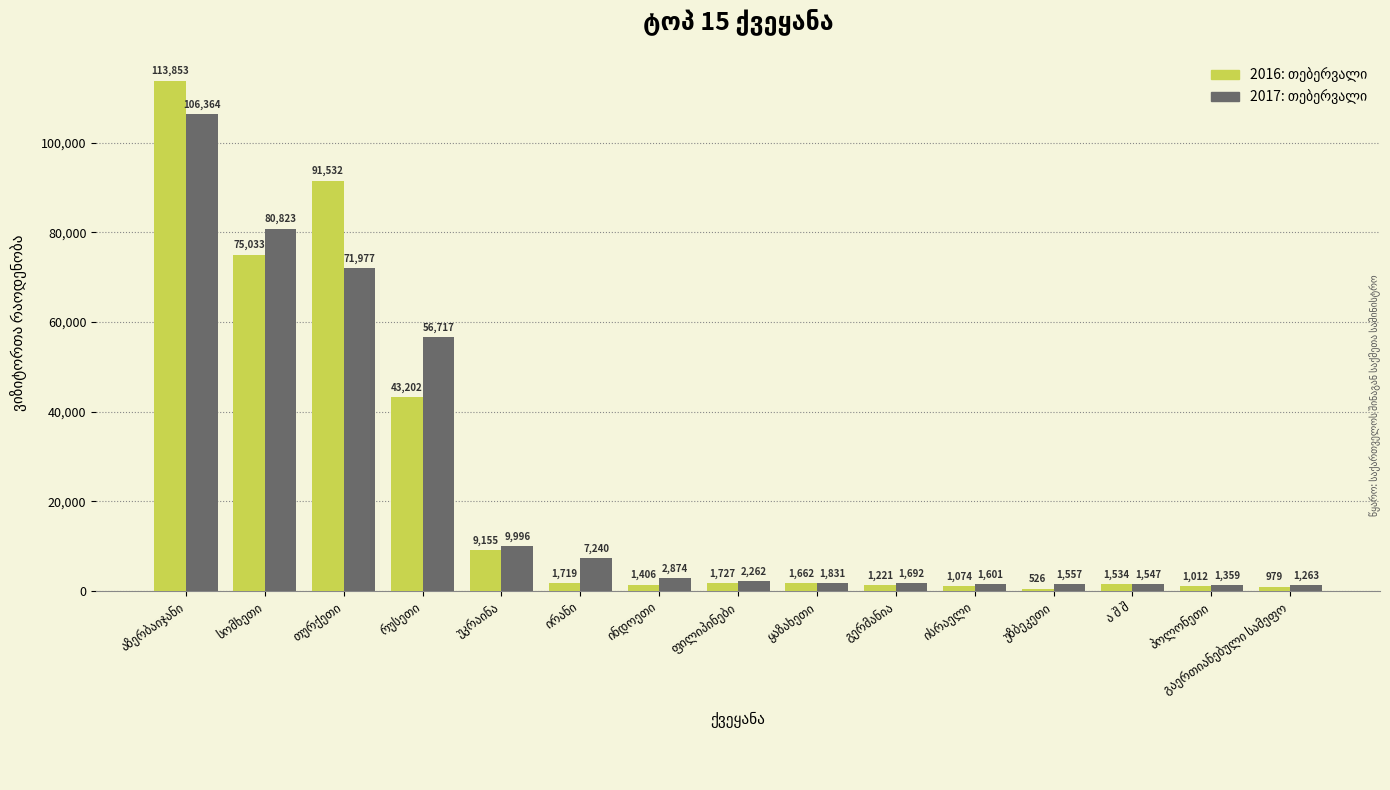

What is the greatest value displayed?

113853